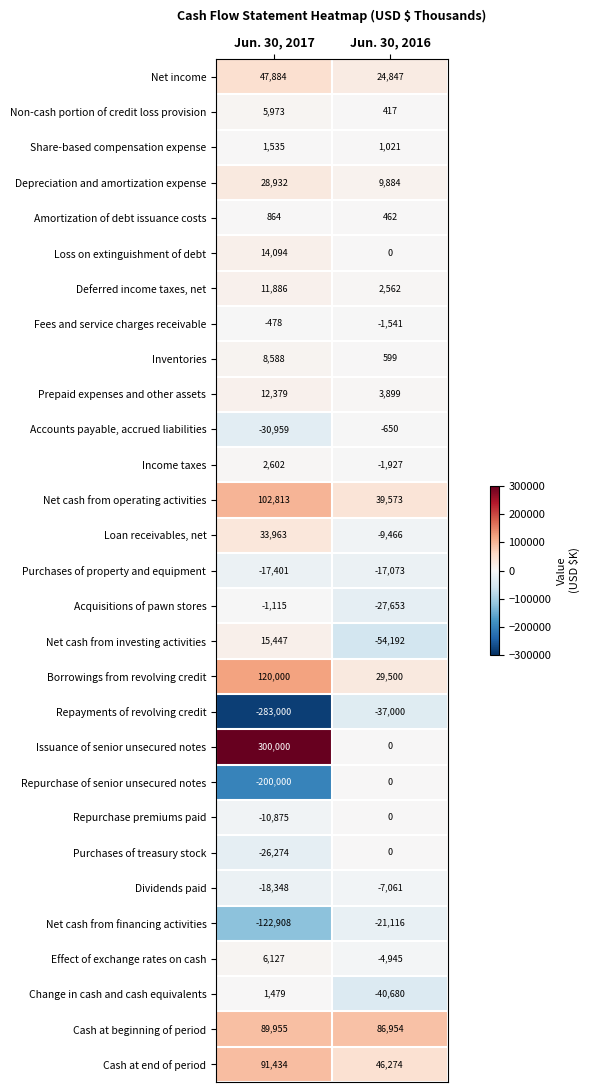

Rank the categories by Non-cash portion of credit loss provision value from highest to lowest.

Jun. 30, 2017, Jun. 30, 2016